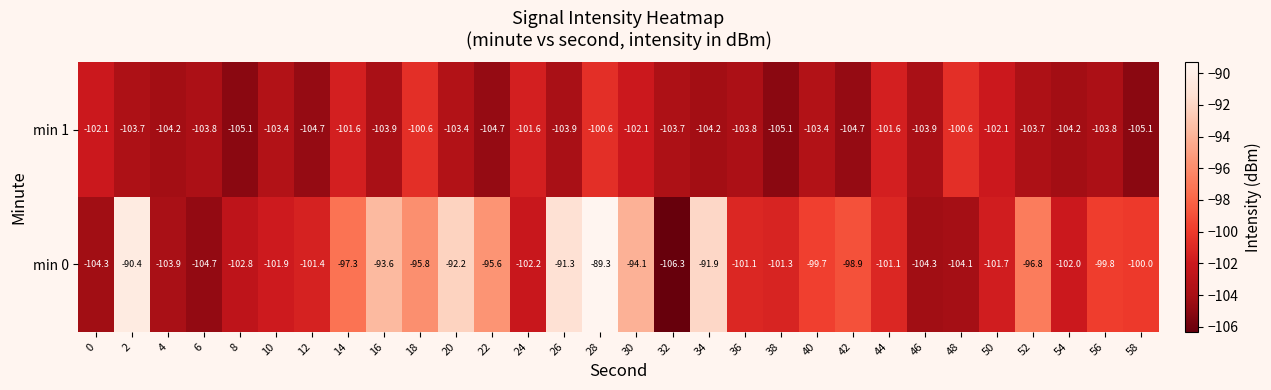

How many series are shown in this chart?

2